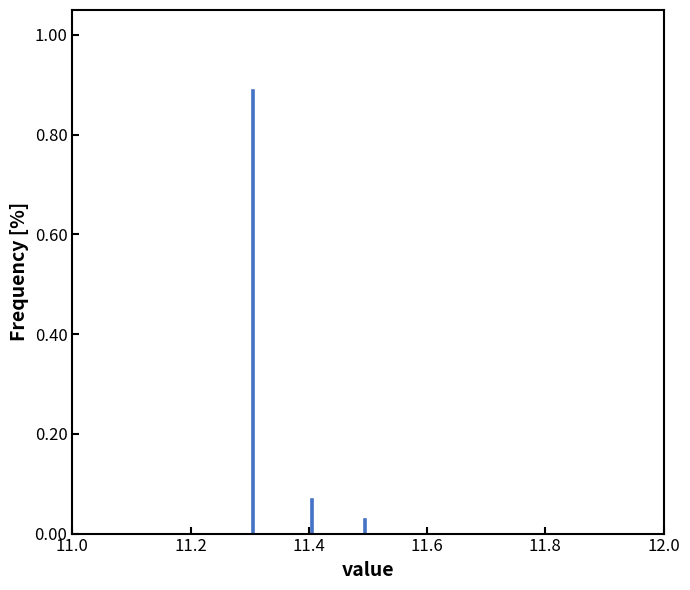

Around what value on the x-axis is the tallest bar? Give the approximate position of its centre, as read against the axis.

11.30